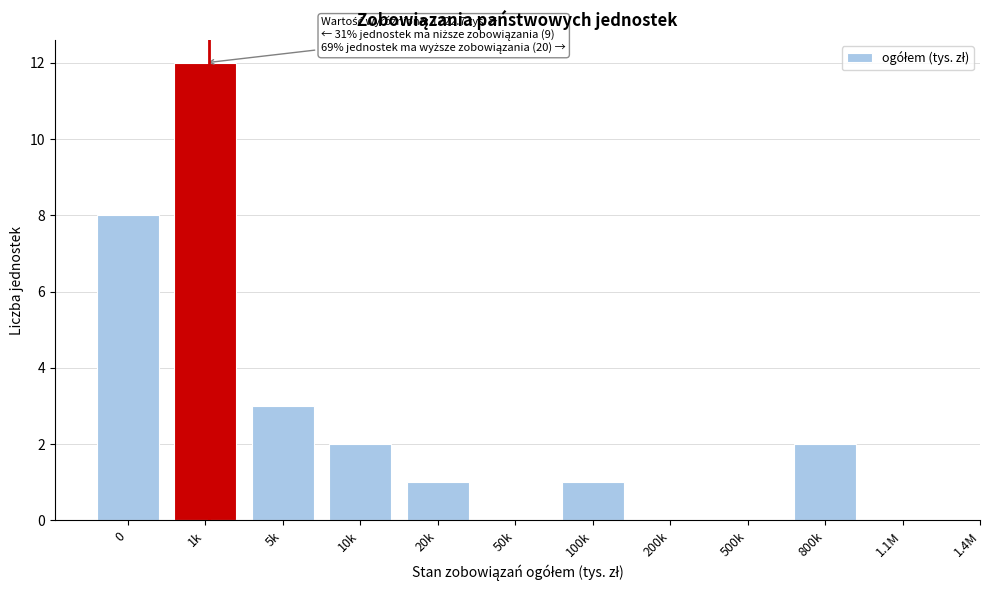

Reading left to right, transcribe all the data shown in this chart.

0=8	1k=12	5k=3	10k=2	20k=1	50k=0	100k=1	200k=0	500k=0	800k=2	1.1M=0